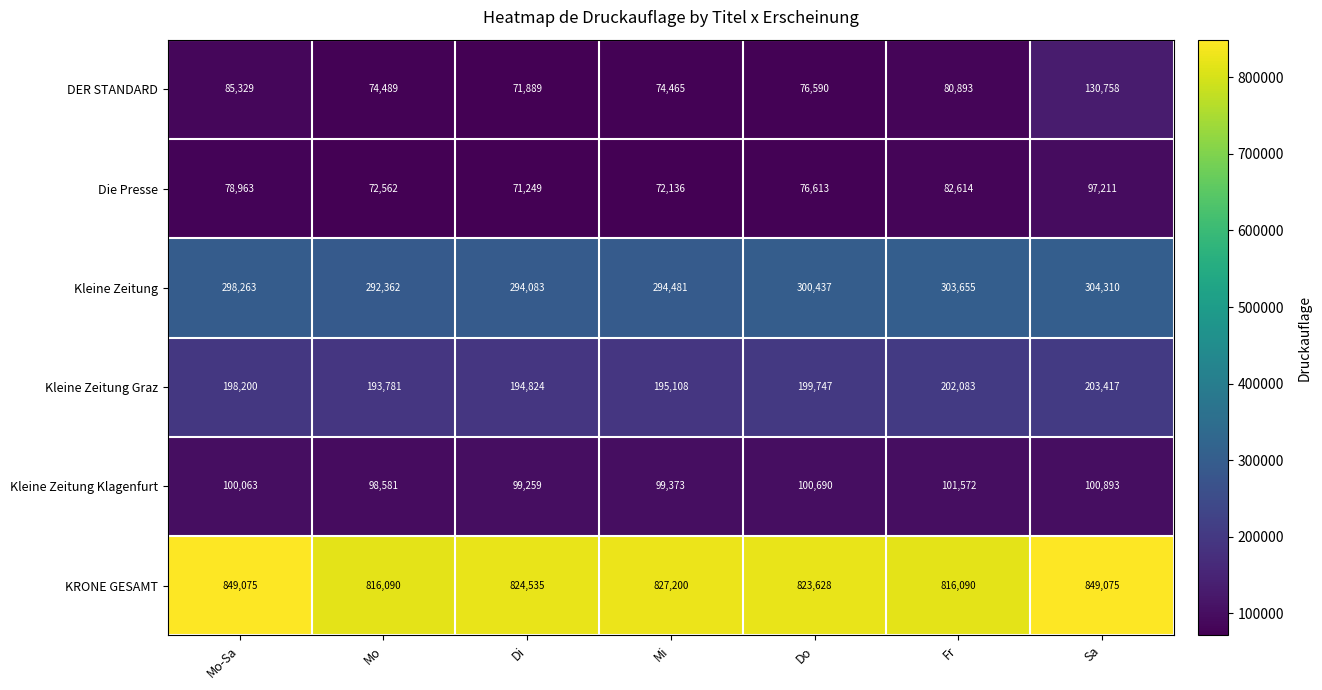

How many categories are shown in the chart?

7